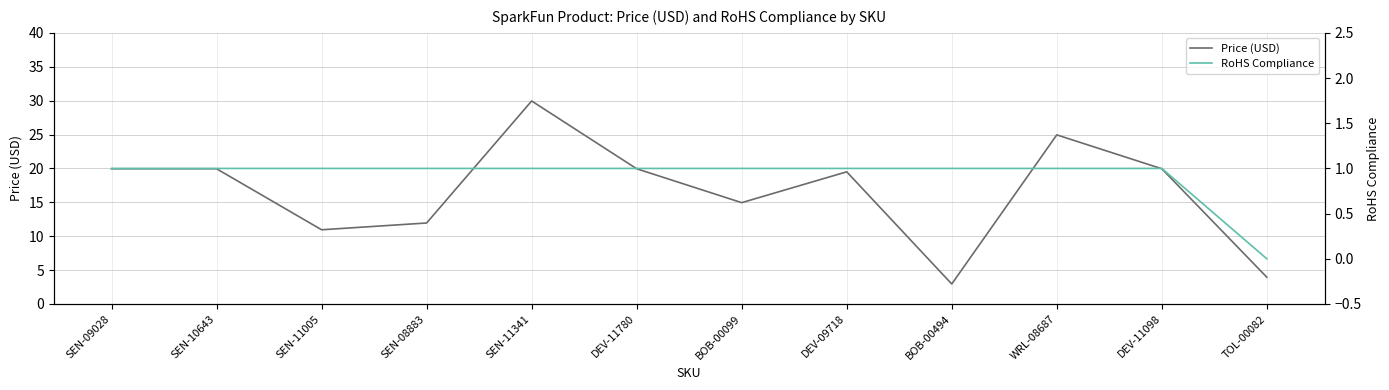

Rank the categories by RoHS Compliance value from highest to lowest.

SEN-09028, SEN-10643, SEN-11005, SEN-08883, SEN-11341, DEV-11780, BOB-00099, DEV-09718, BOB-00494, WRL-08687, DEV-11098, TOL-00082